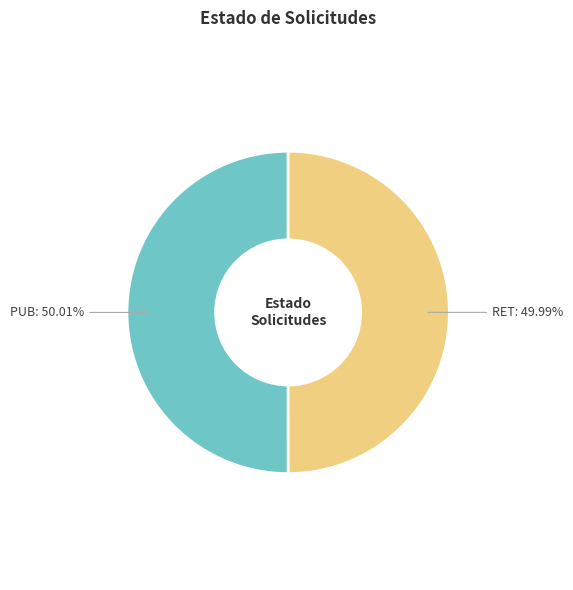

Does any single category account for the majority?

Yes